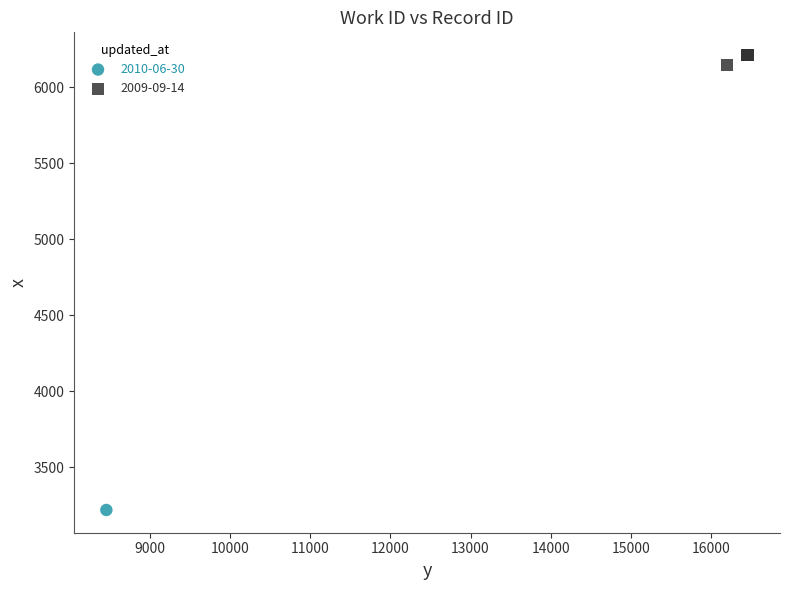

What are all the series names shown in the legend?

2010-06-30, 2009-09-14